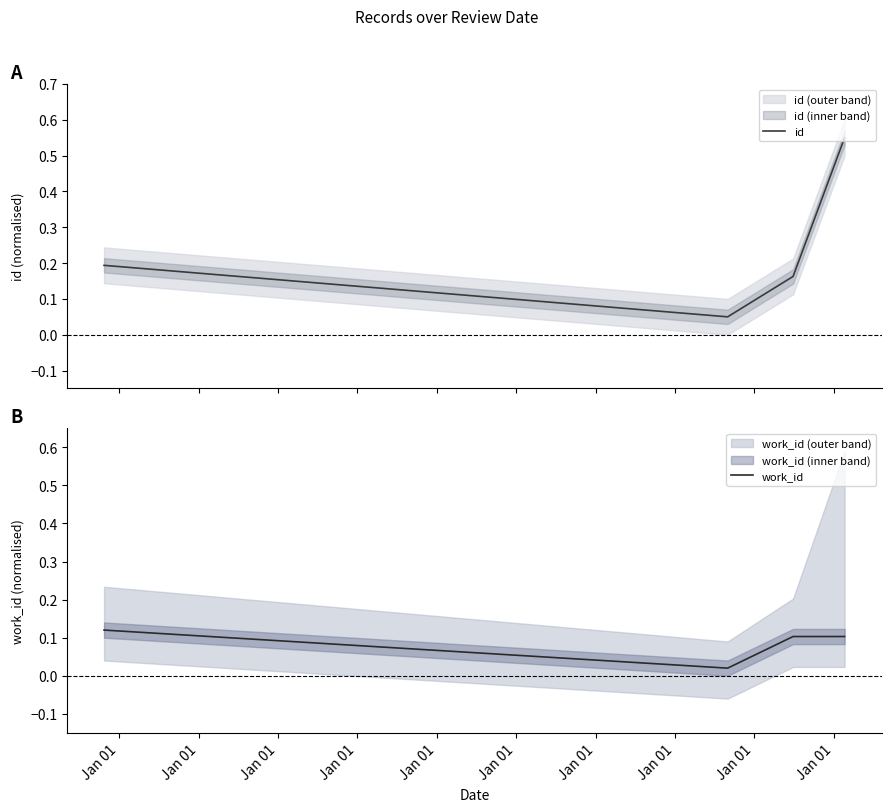

Does the chart have visible grid lines?

No